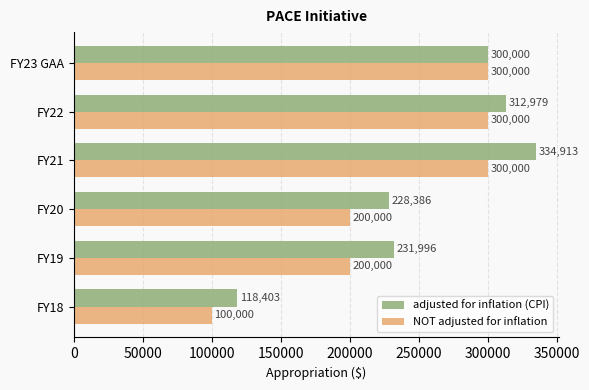

What is the smallest value displayed?

100000